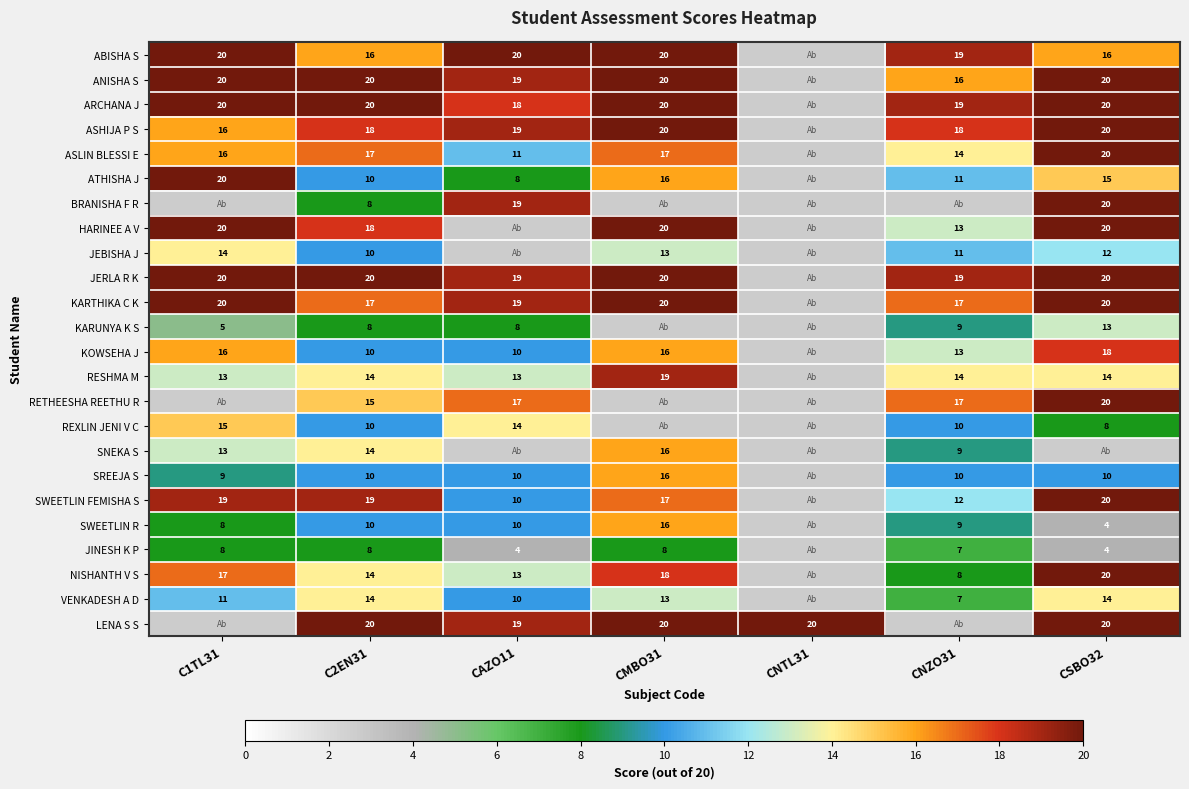

The value of JERLA R K at CSBO32 is 33. True or false?

False